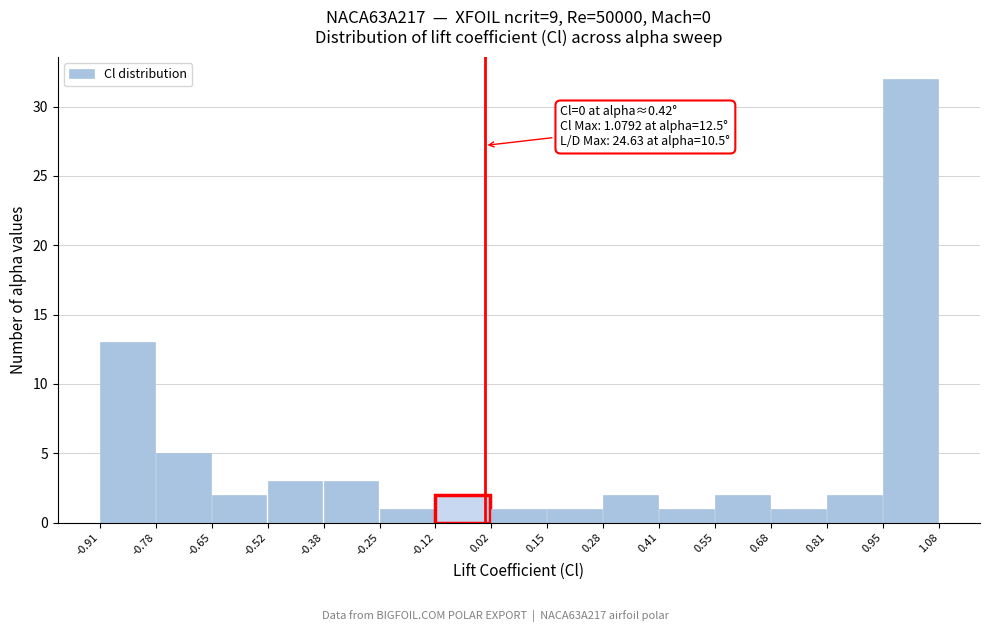

Which range on the x-axis has the tallest bar?

0.95 to 1.08